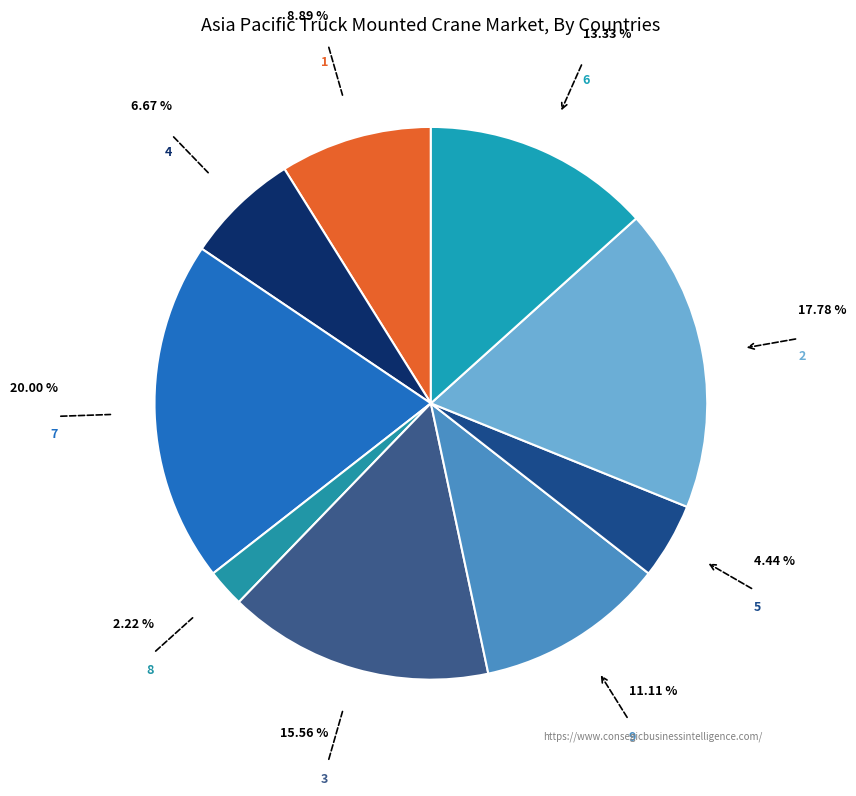

To the nearest percent, what percentage of the pie is 2?

18%